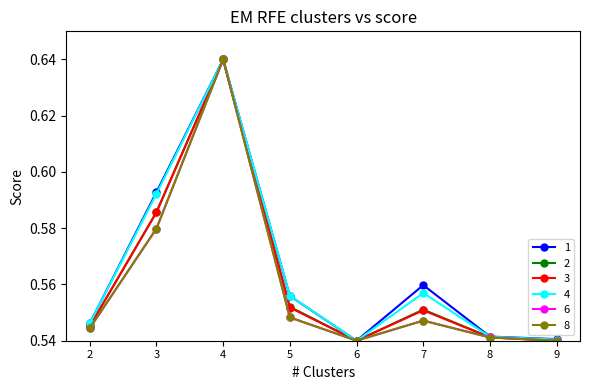

At which category does 2 reach its first local valley?

6